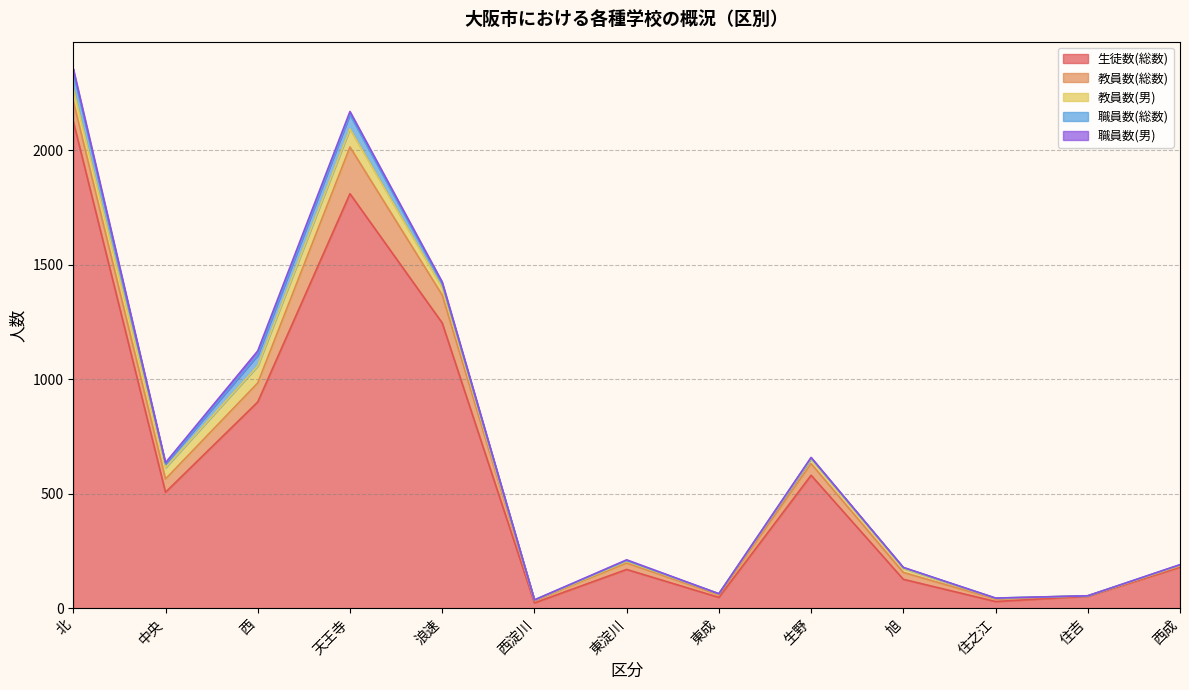

How many categories are shown in the chart?

13